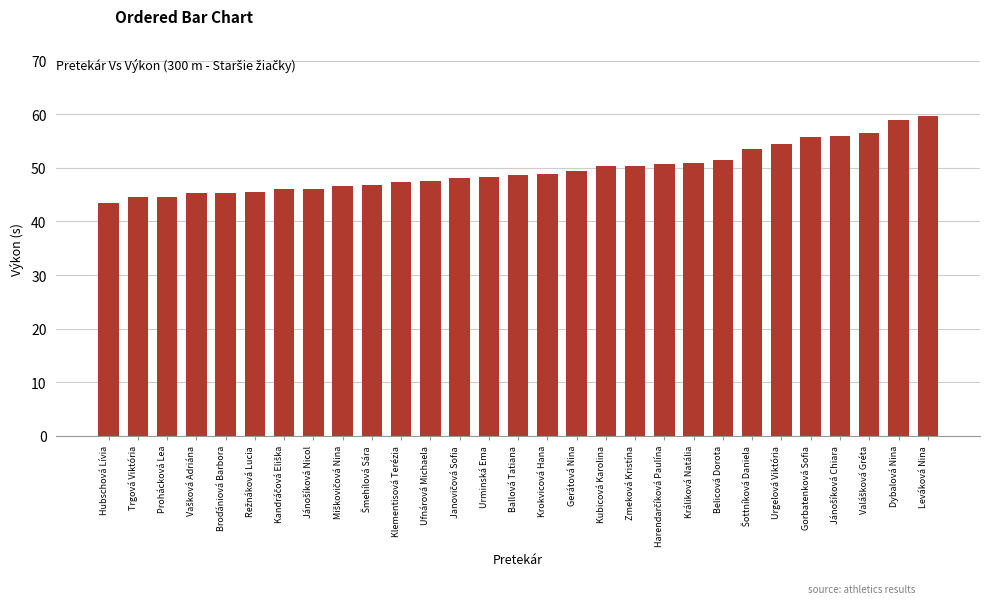

How many categories are shown in the chart?

29